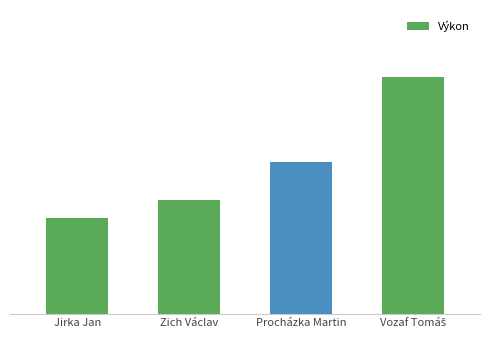

What is the difference between the values at Procházka Martin and Zich Václav?

0.9